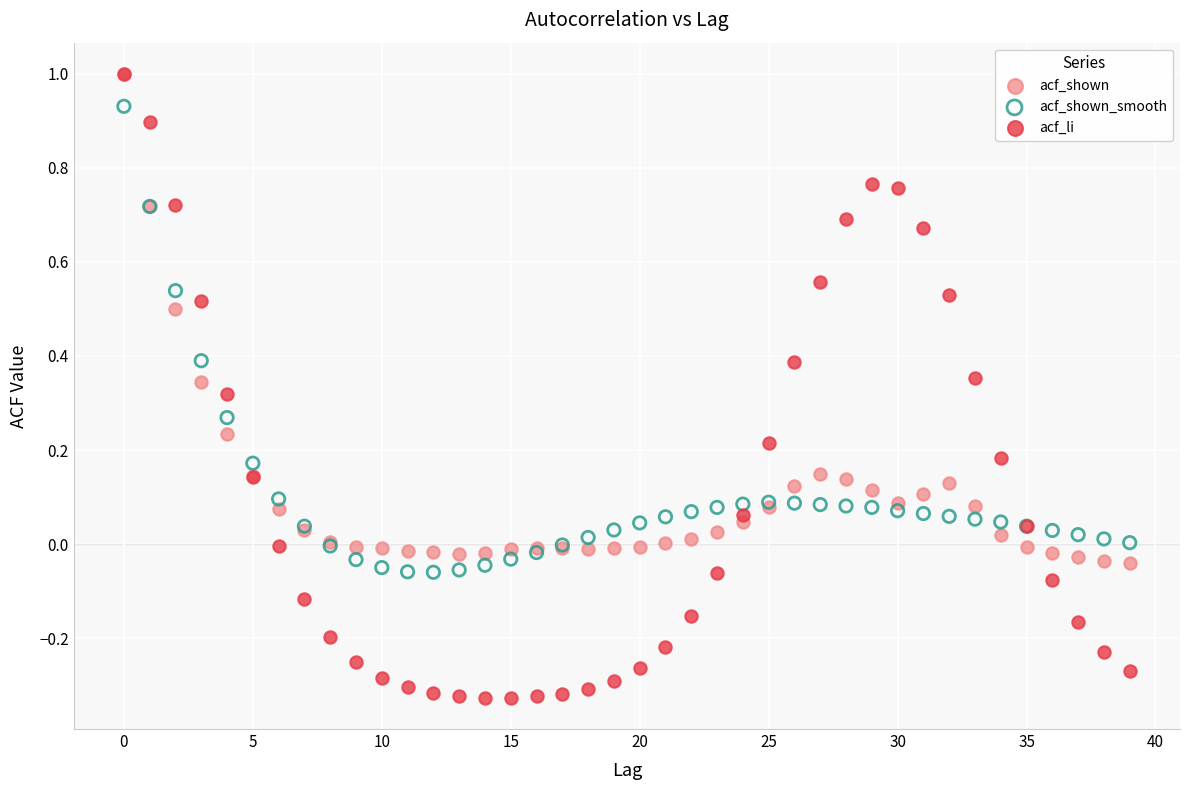

Which series contains the lowest Y value?

acf_li